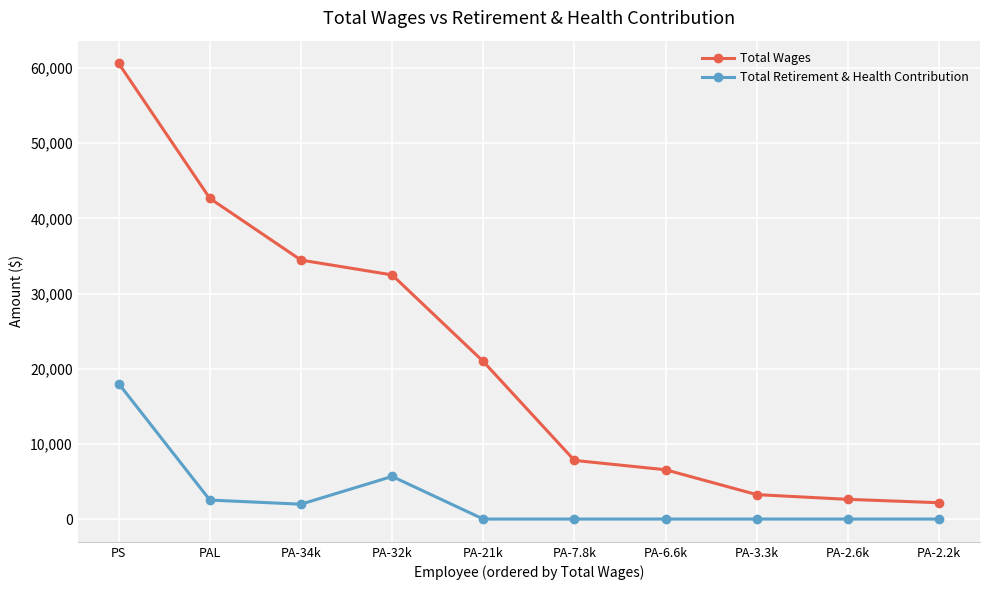

Rank the series by their average value, from lowest to highest.

Total Retirement & Health Contribution, Total Wages